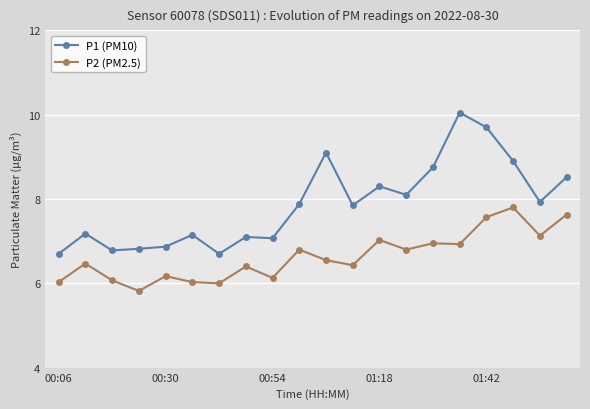

What are all the series names shown in the legend?

P1 (PM10), P2 (PM2.5)